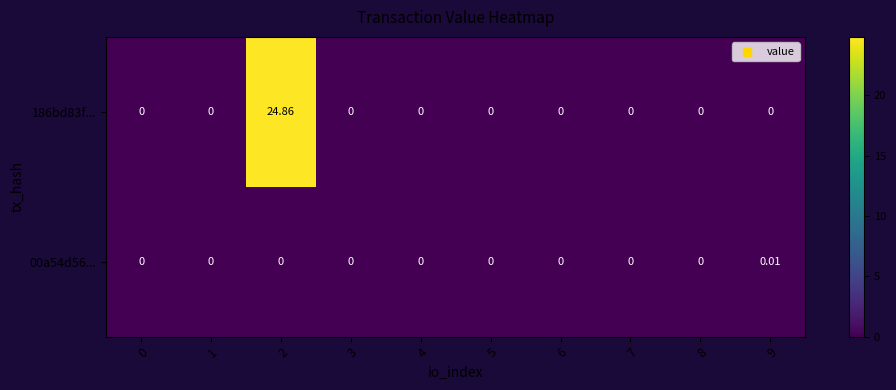

How many distinct data groups are displayed?

2